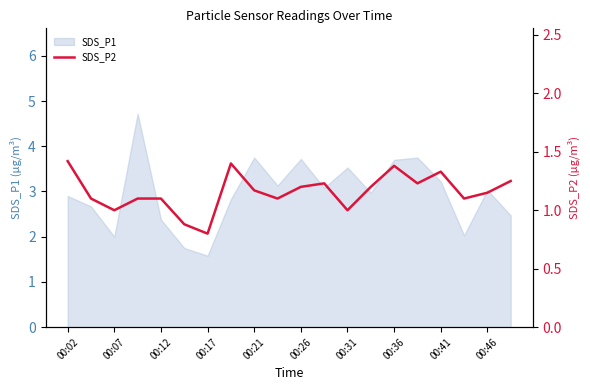

What is the value of the 12th point from the left?

1.2